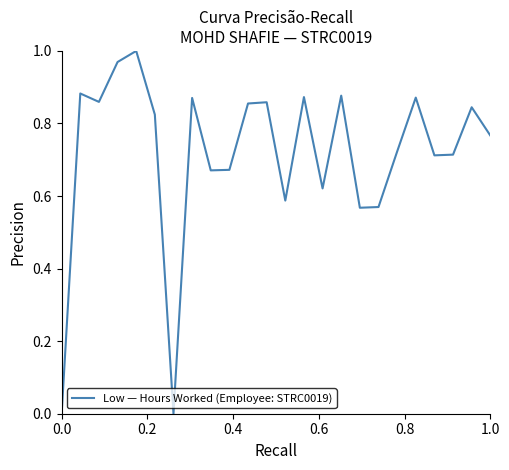

How many lines are shown in the chart?

1